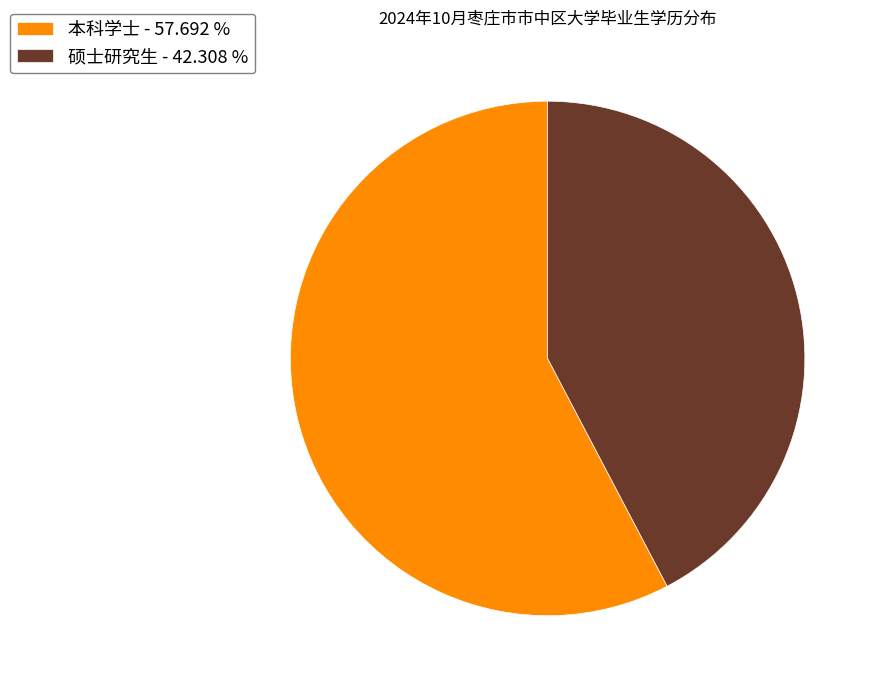

Count the number of slices in the pie.

2